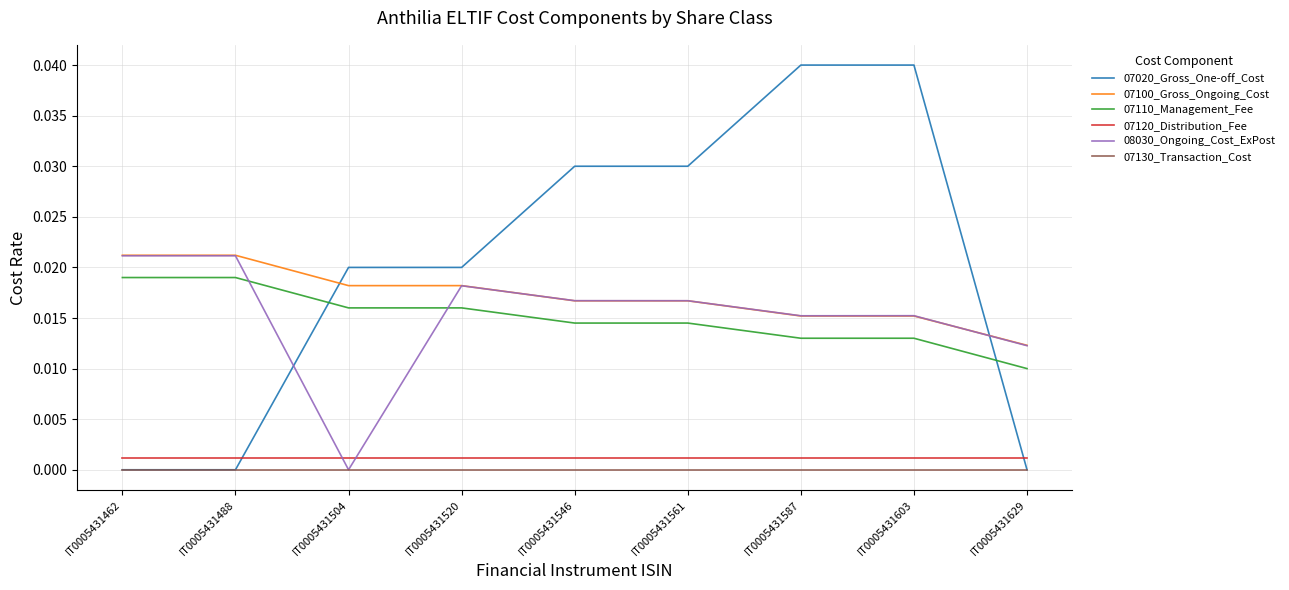

At how many categories does at least one series exceed 0?

9